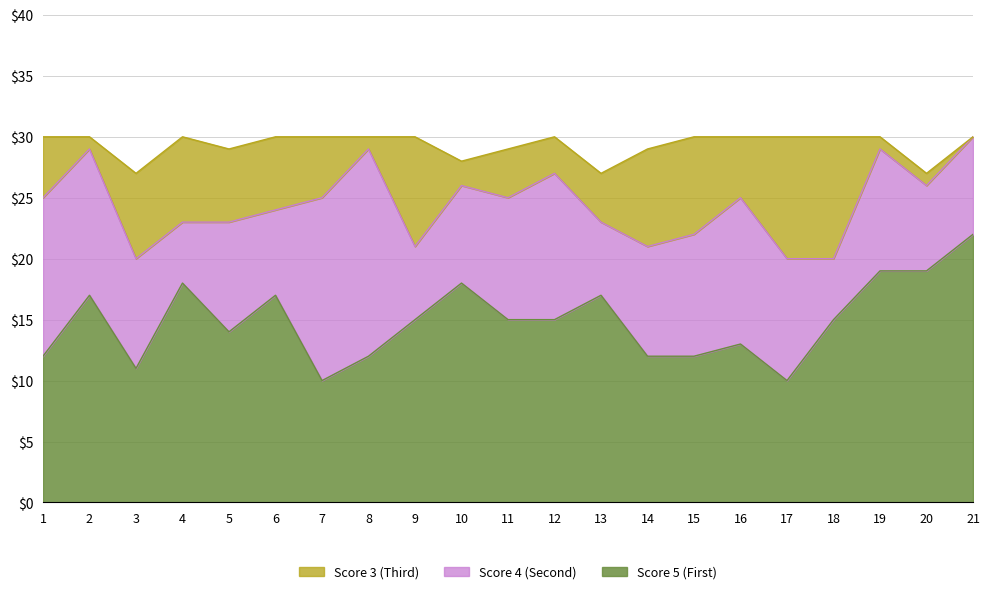

True or false: Score 5 (First) and Score 3 (Third) intersect in this chart.

False